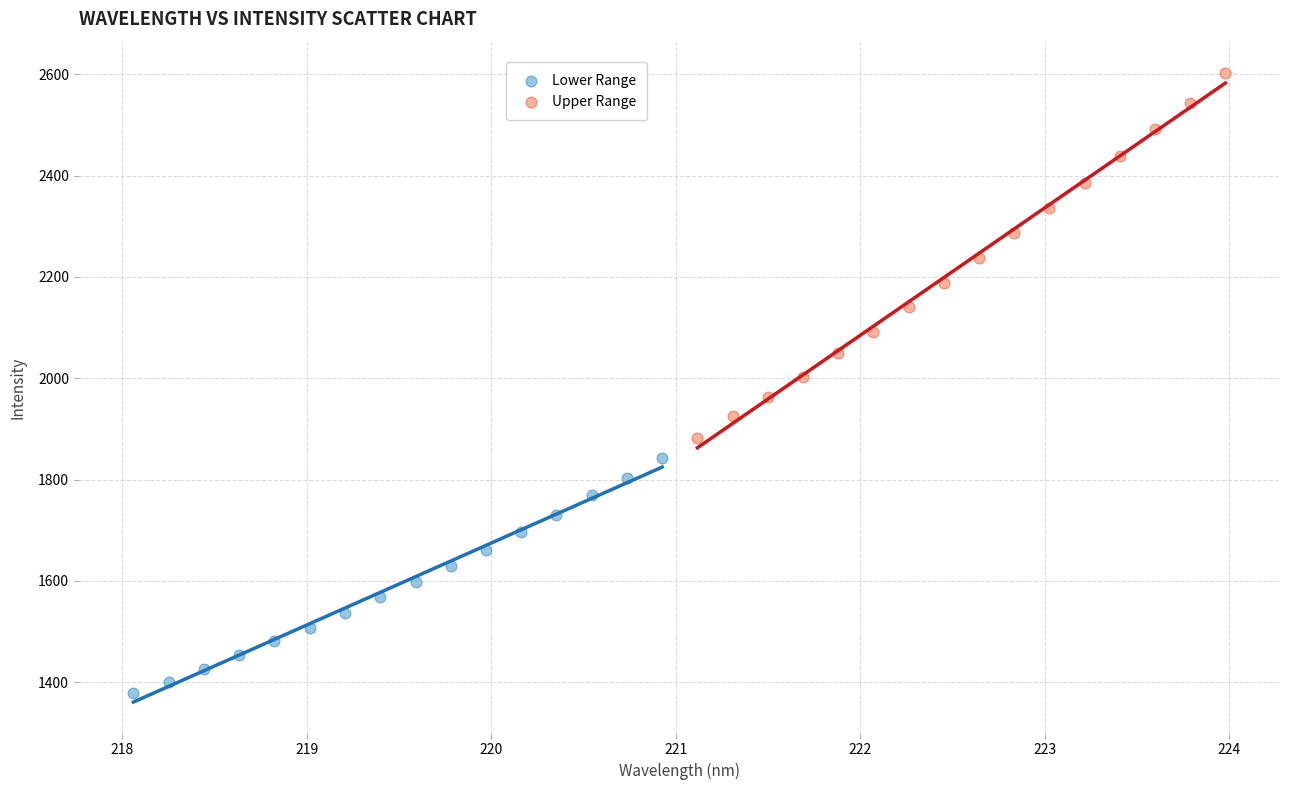

What are all the series names shown in the legend?

Lower Range, Upper Range